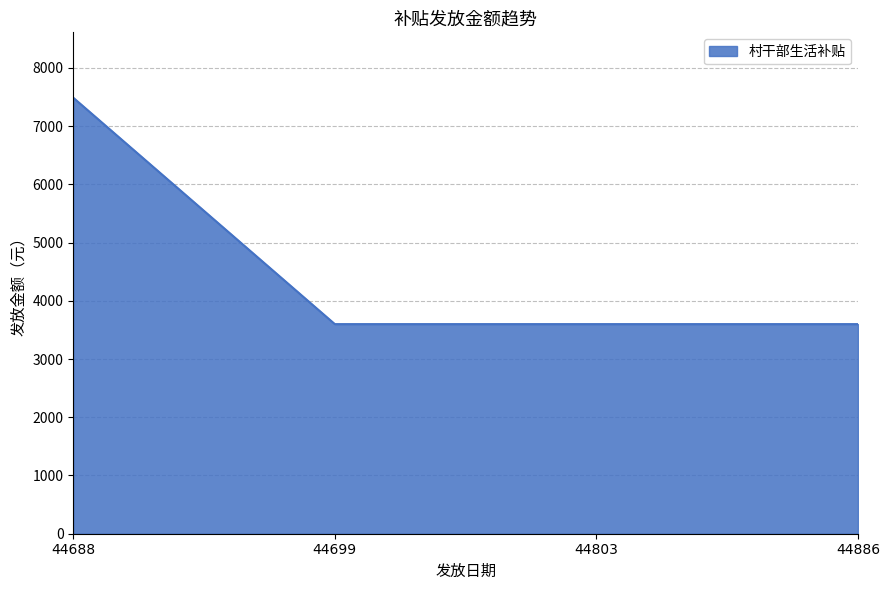

Read the value at 44699, to the nearest 100.

3600